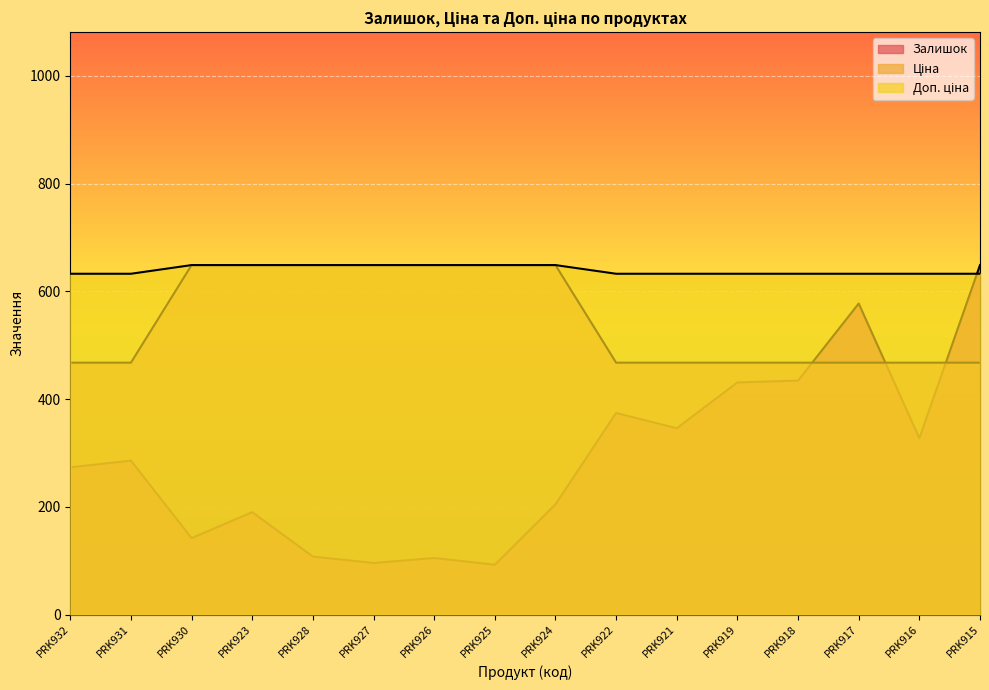

At how many categories does at least one series exceed 218?

16